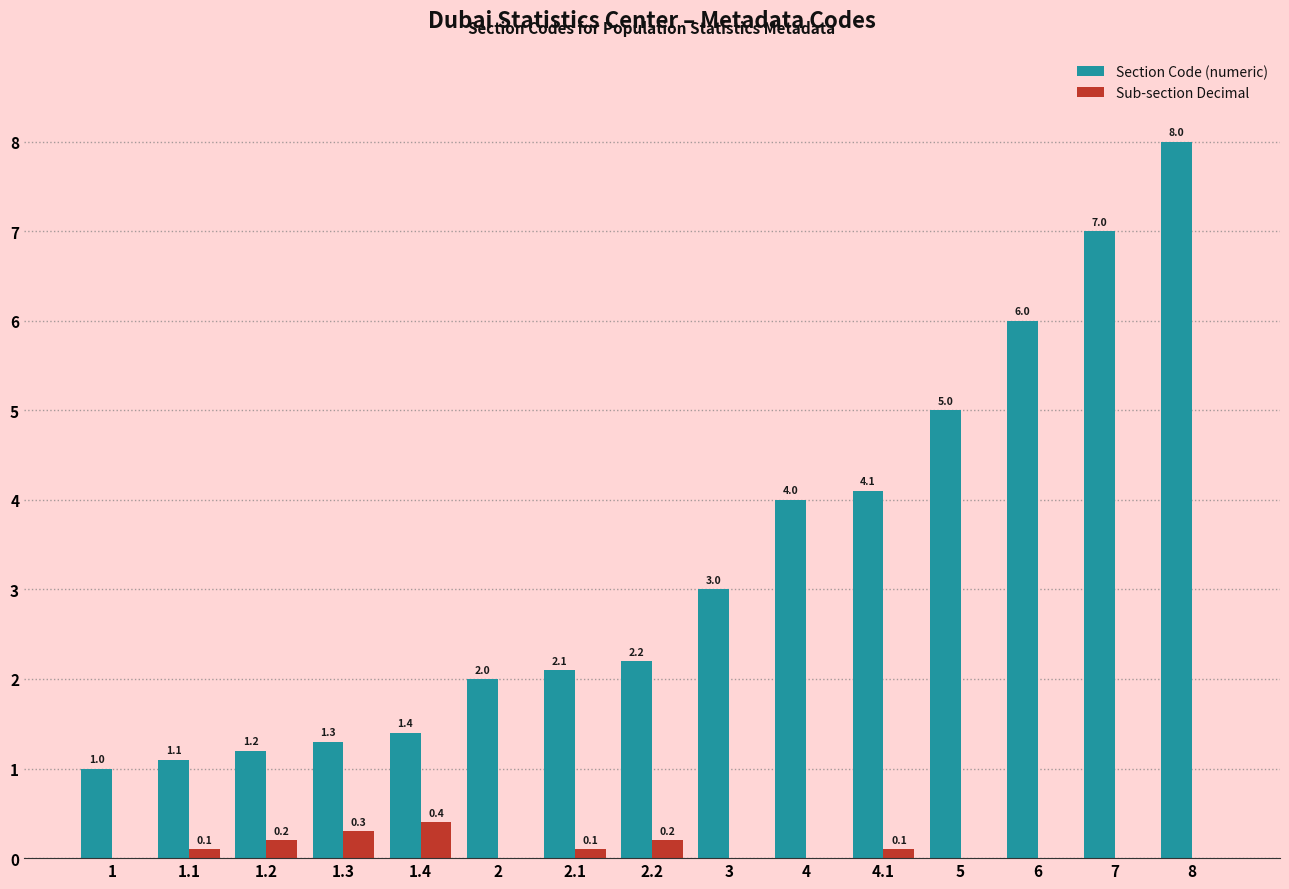

Are the bars horizontal?

No